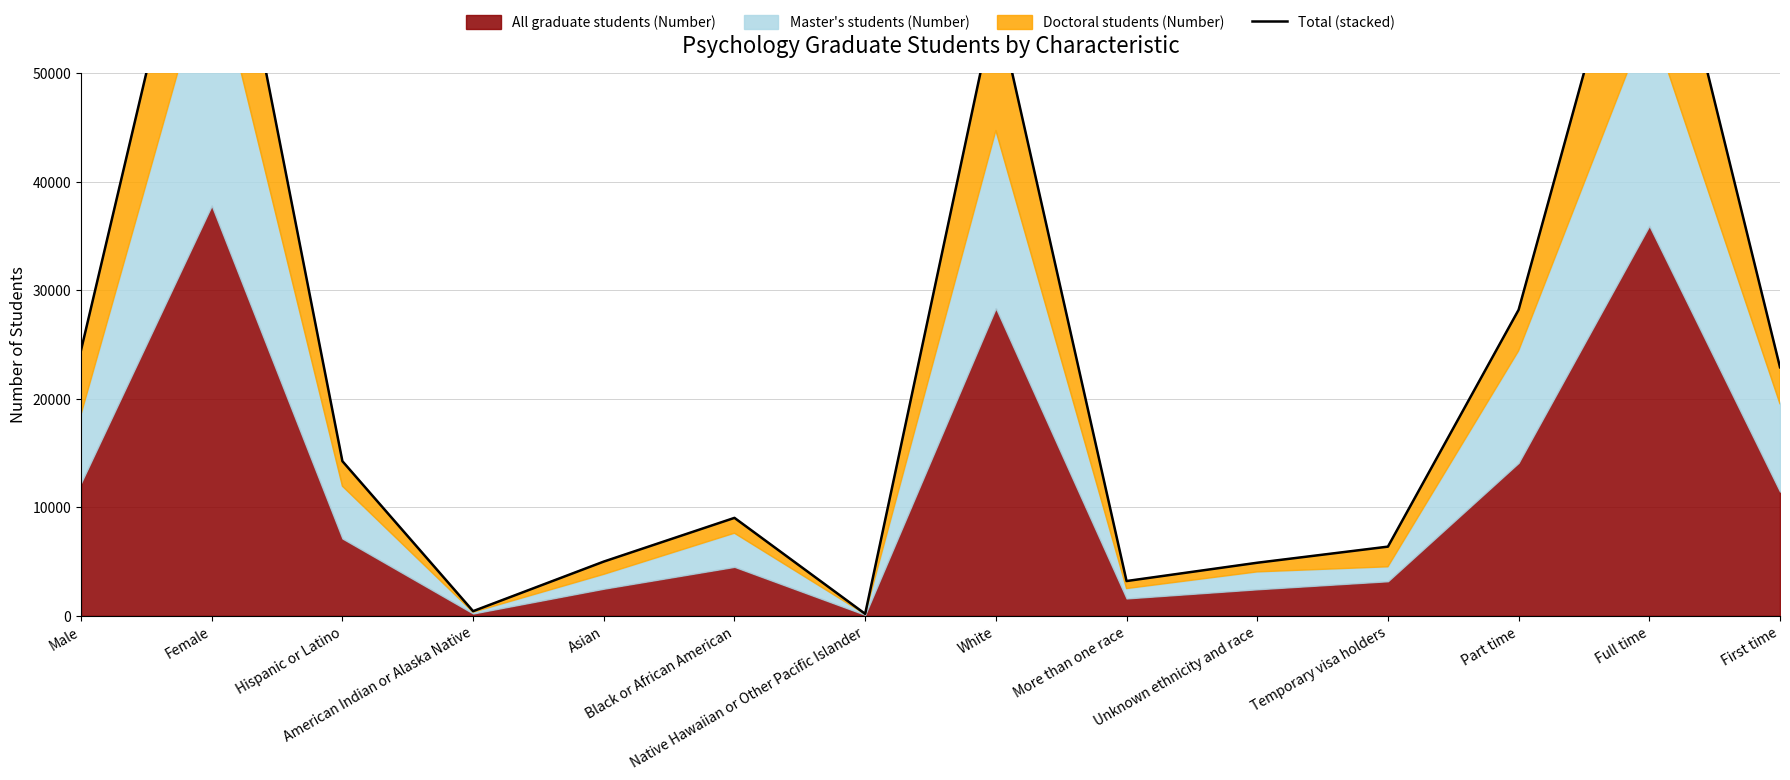

How many data points are above 14248?

6